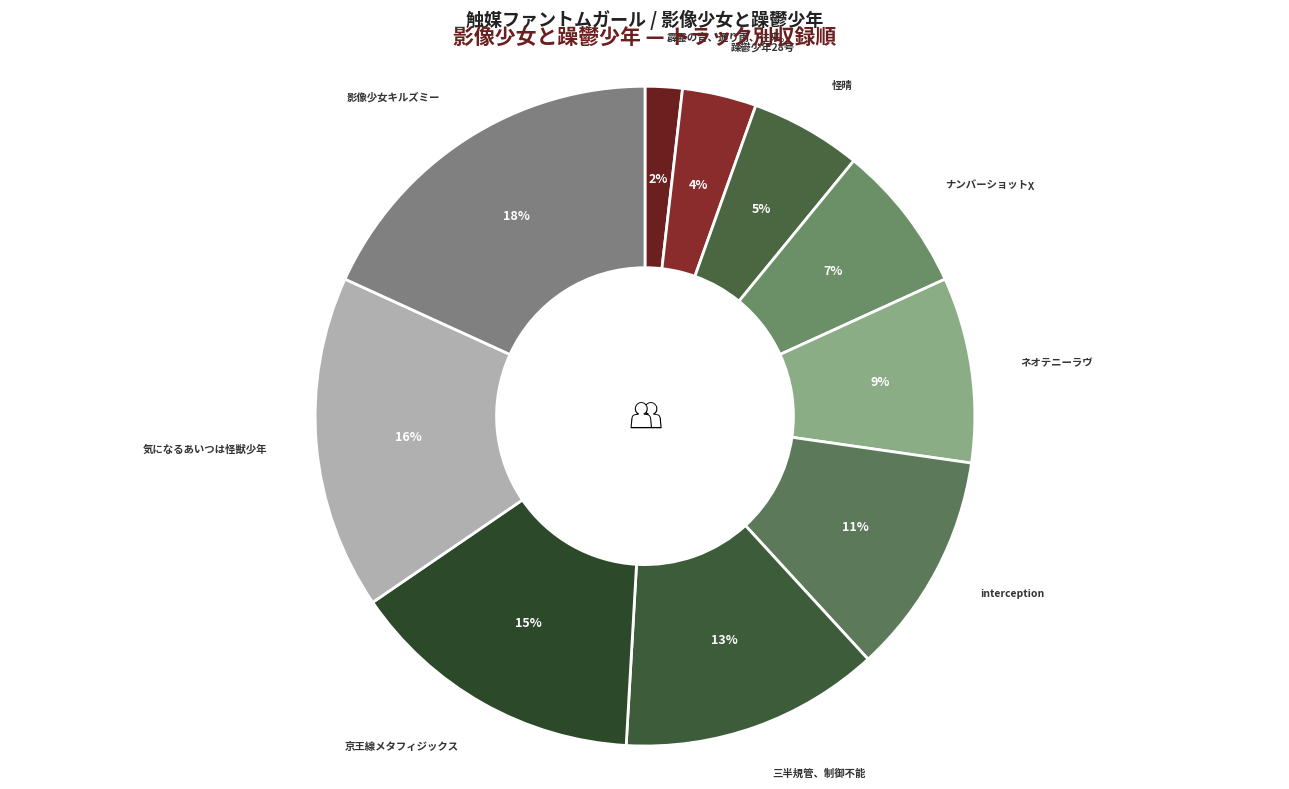

Do 三半規管、制御不能 and ネオテニーラヴ together represent more than half of the pie?

No